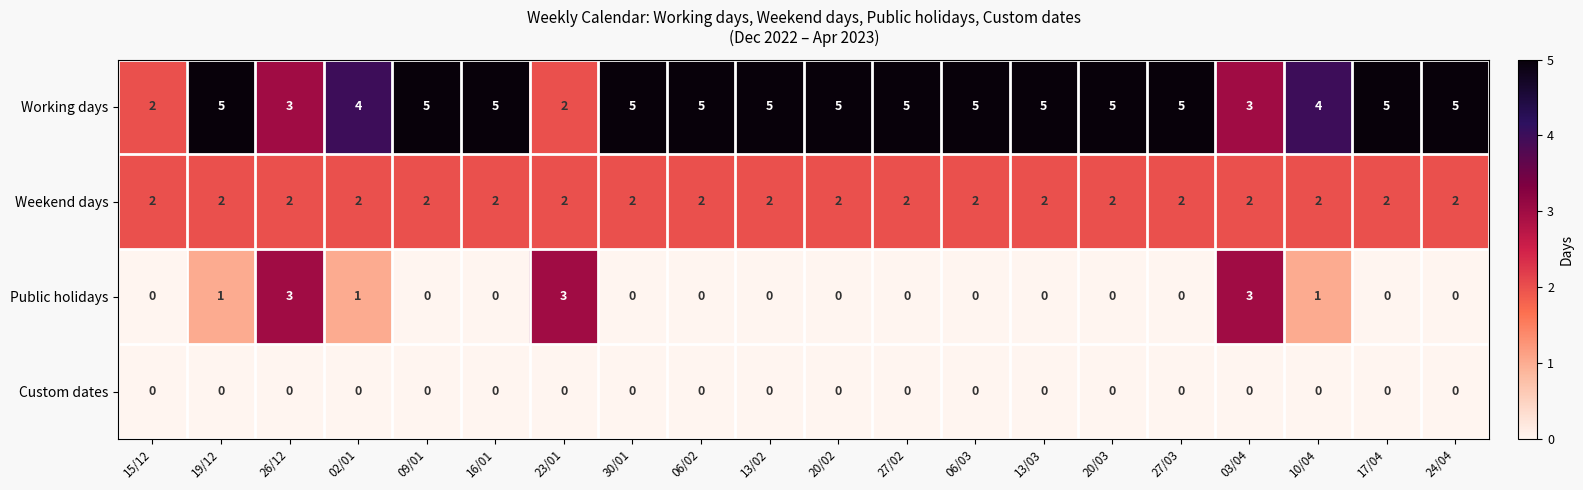

What is the total value across all series at 09/01?

7